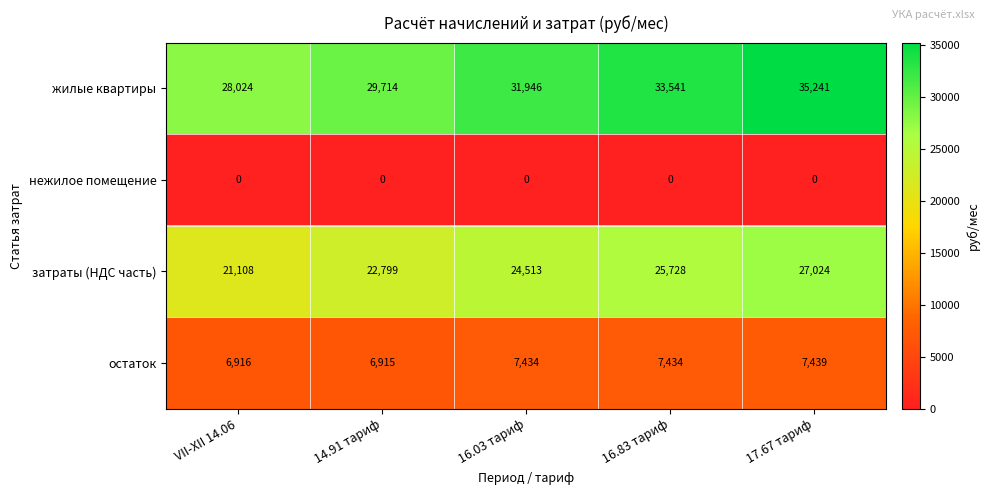

What is the sum of the жилые квартиры values at 17.67 тариф and 14.91 тариф?

64955